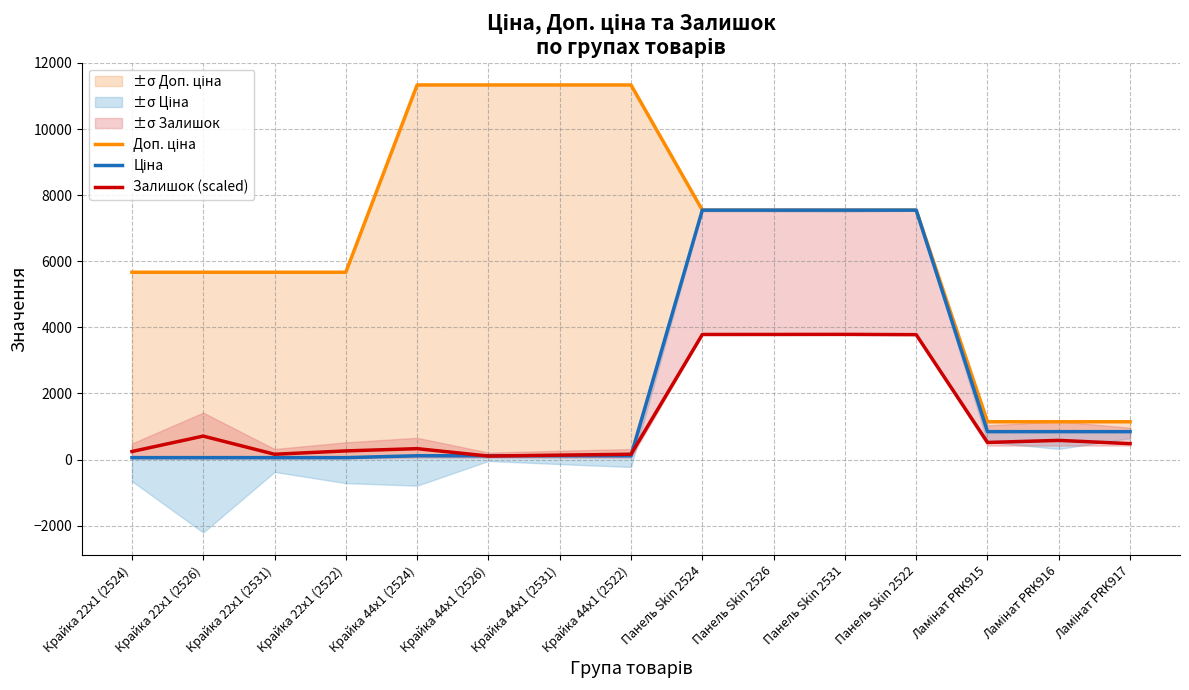

What are all the series names shown in the legend?

Доп. ціна, Ціна, Залишок (scaled)